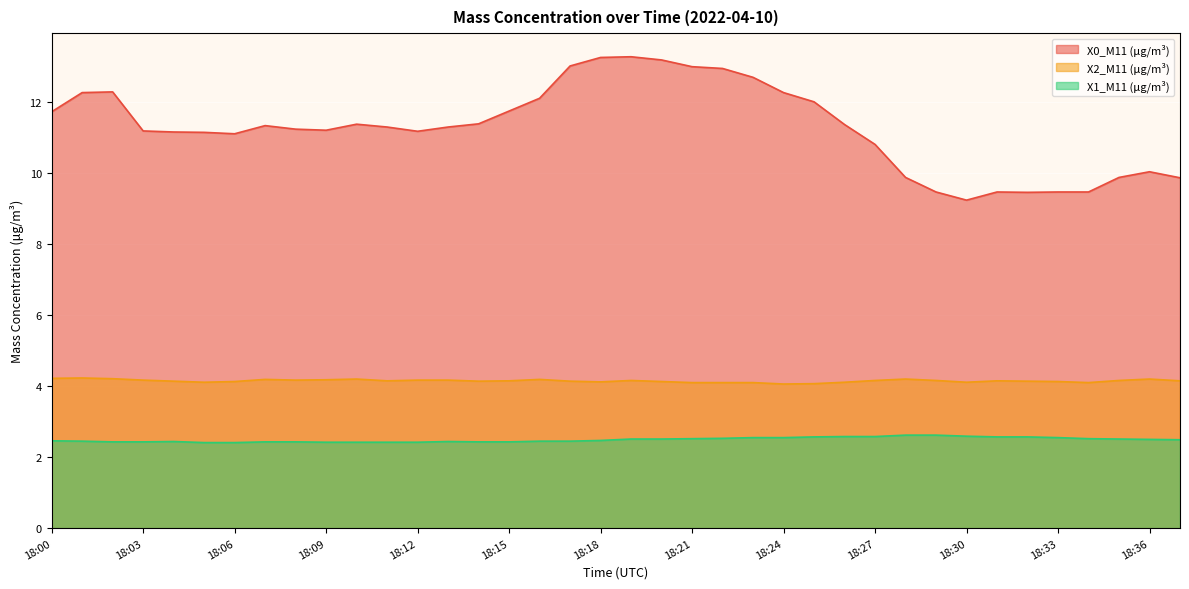

List the series in order of their peak value, lowest first.

X1_M11 (μg/m³), X2_M11 (μg/m³), X0_M11 (μg/m³)